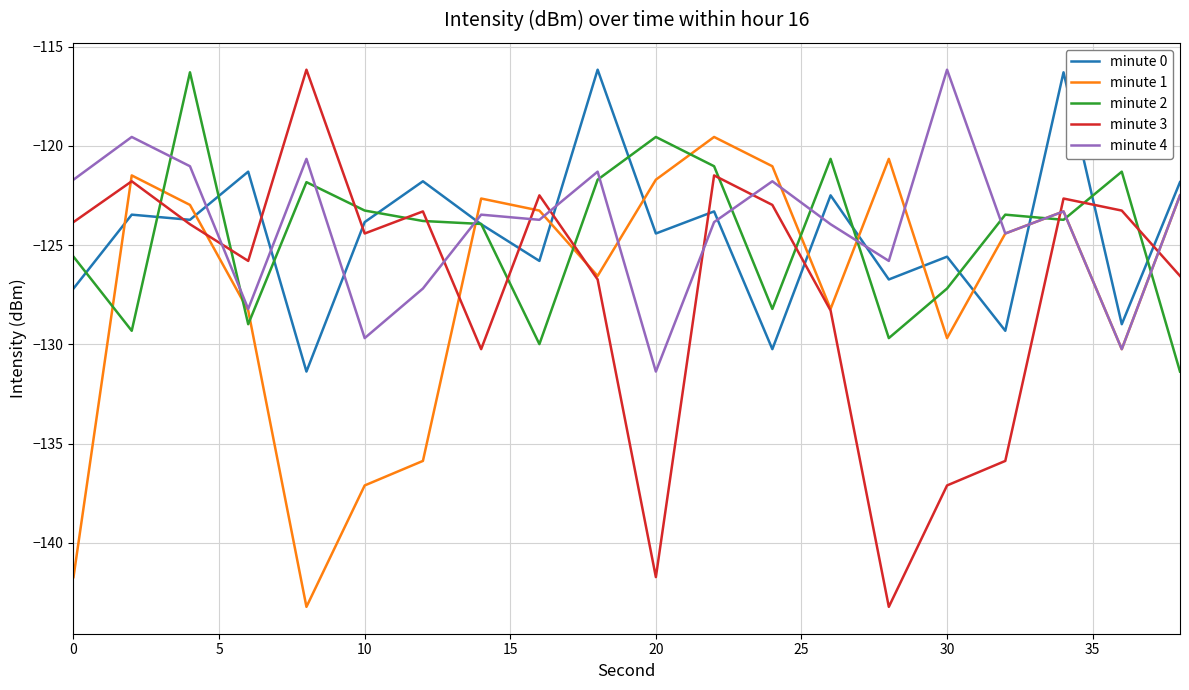

Which series has the widest spread of values?

minute 3